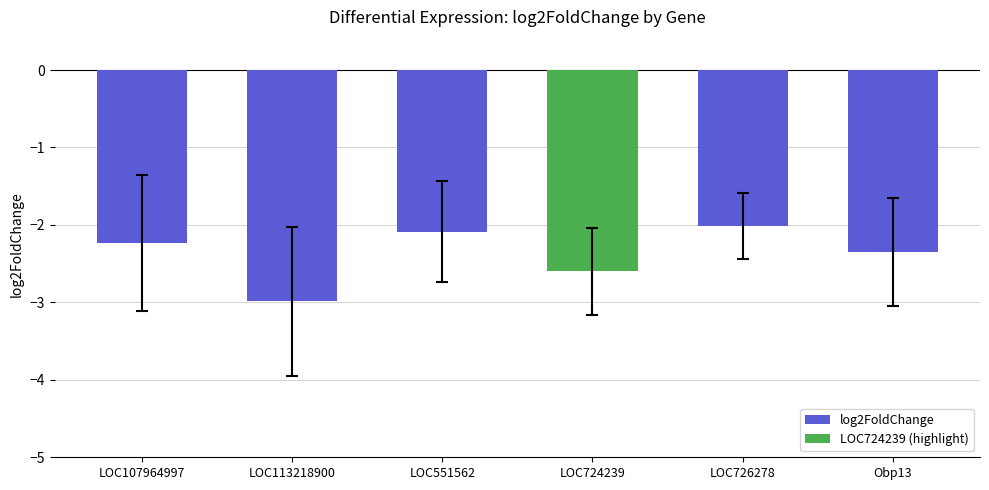

What is the difference between the values at LOC113218900 and LOC726278?

1.0